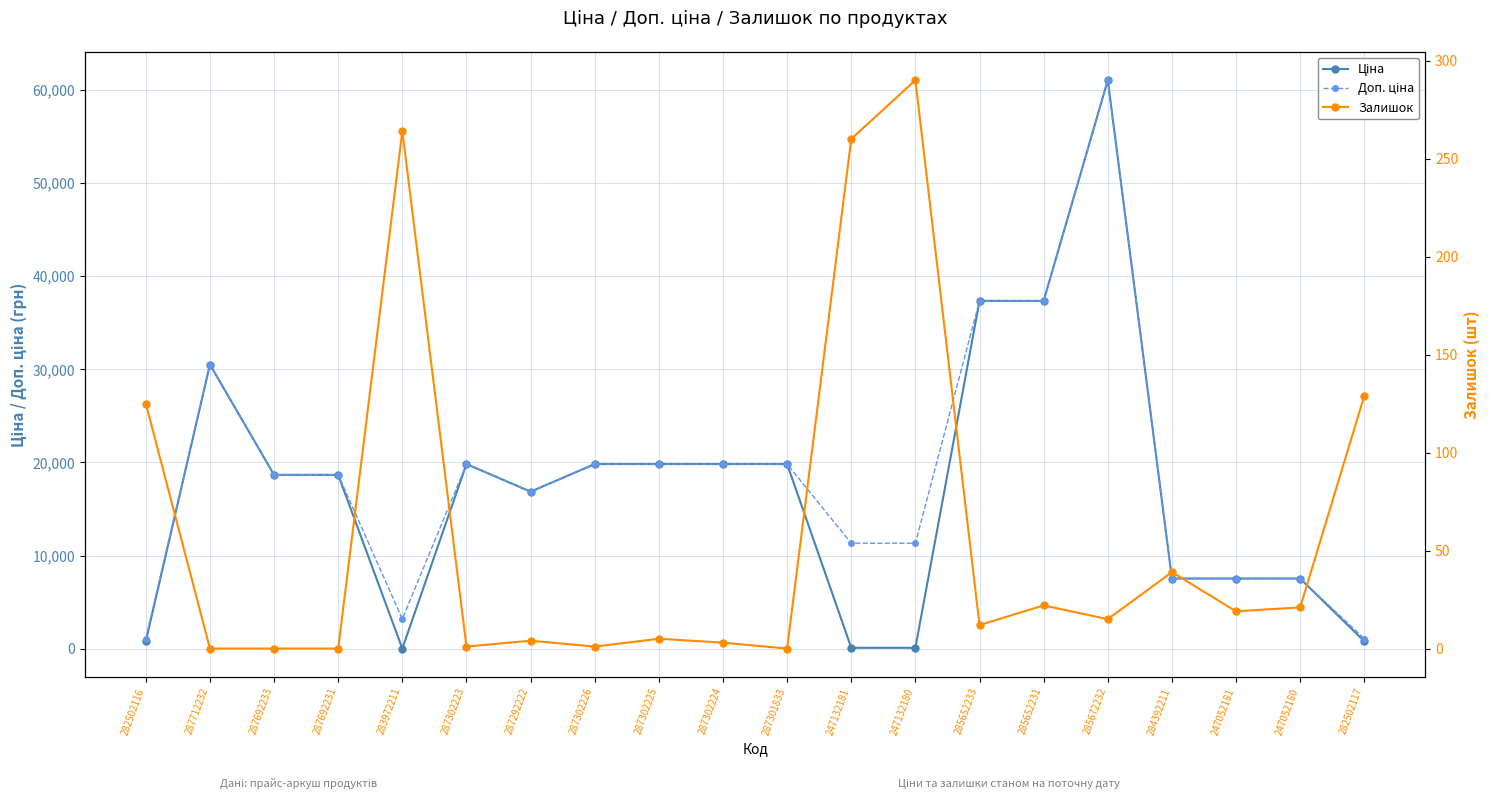

Rank the categories by Доп. ціна value from lowest to highest.

282502116, 282502117, 283972211, 284392211, 247052181, 247052180, 247132181, 247132180, 287292222, 287692233, 287692231, 287302223, 287302226, 287302225, 287302224, 287301833, 287712232, 285652233, 285652231, 285672232